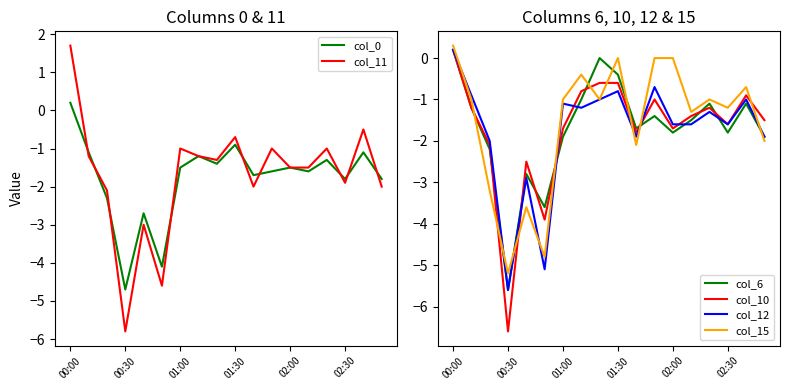

True or false: col_15 and col_6 cross at least once.

True